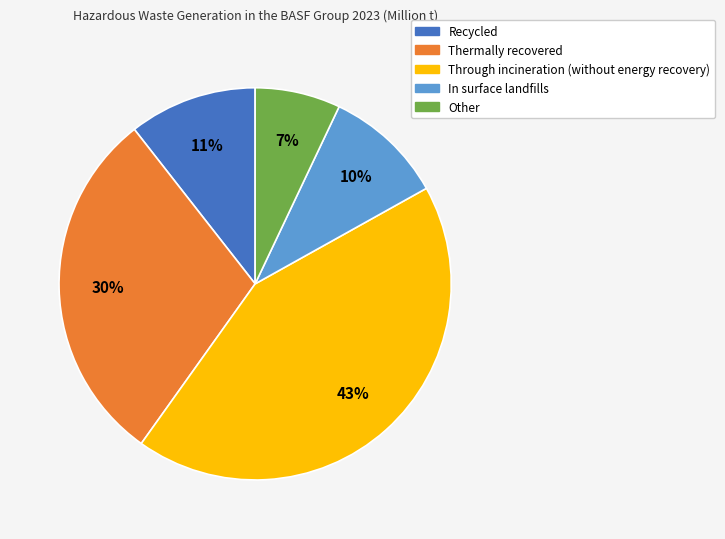

Between Other and Thermally recovered, which is larger?

Thermally recovered